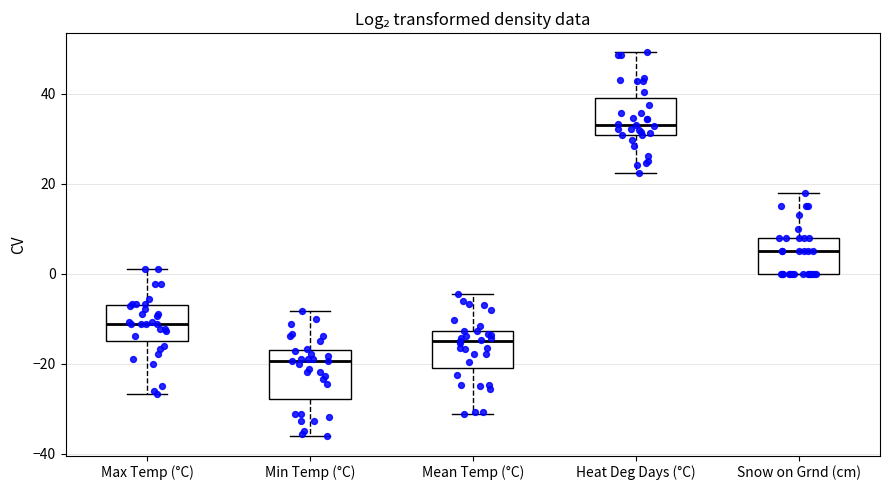

Reading left to right, transcribe this box plot: for each box, give where its median line is, the range the box spans, and where its two whiskers end, as read against the y-axis. The values are not printed on the chart, so give them approximately, as read against the axis.

Max Temp (°C): median -12, box -14 to -6, whiskers -26 to 2
Min Temp (°C): median -20, box -28 to -16, whiskers -36 to -8
Mean Temp (°C): median -14, box -20 to -12, whiskers -32 to -4
Heat Deg Days (°C): median 34, box 30 to 40, whiskers 22 to 50
Snow on Grnd (cm): median 6, box 0 to 8, whiskers 0 to 18